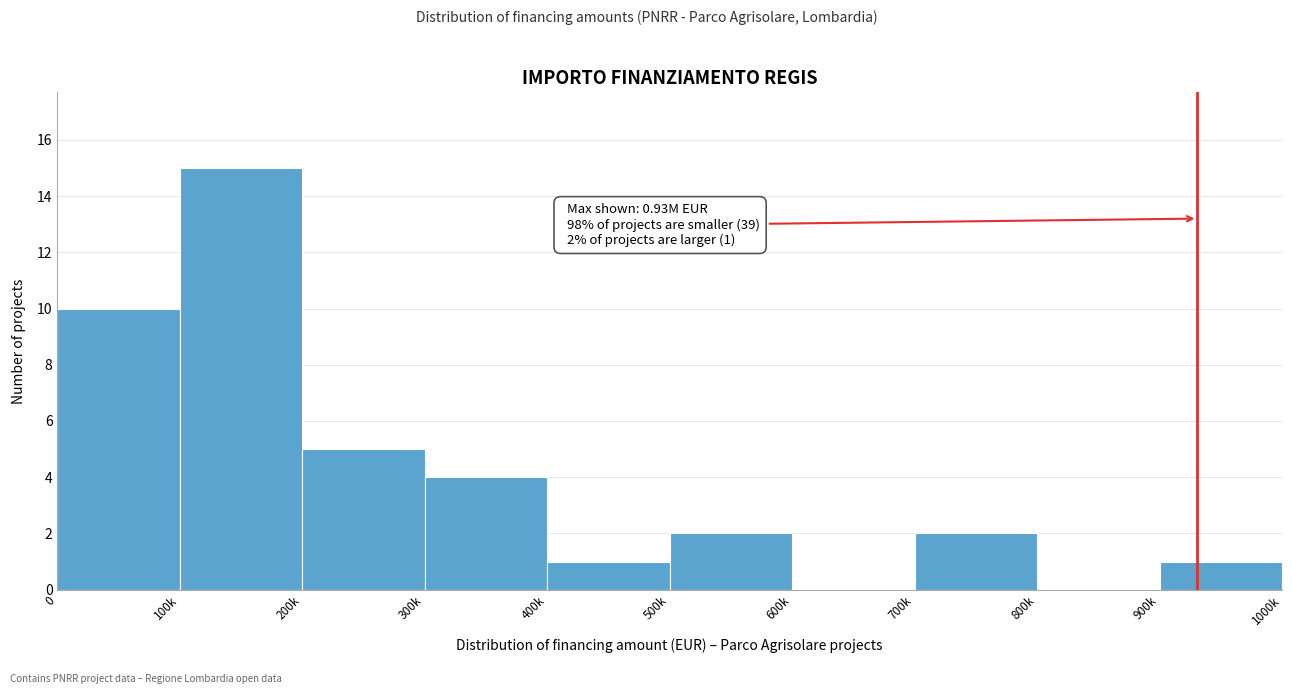

Reading left to right, transcribe all the data shown in this chart.

0=10	100k=15	200k=5	300k=4	400k=1	500k=2	600k=0	700k=2	800k=0	900k=1